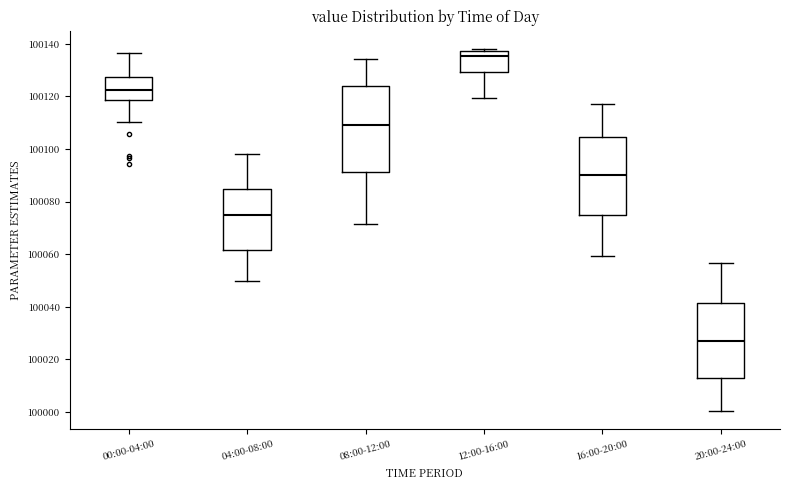

Where does the lower whisker of the box for 00:00-04:00 end on the y-axis? The values are not printed on the chart, so give them approximately, as read against the axis.

100110